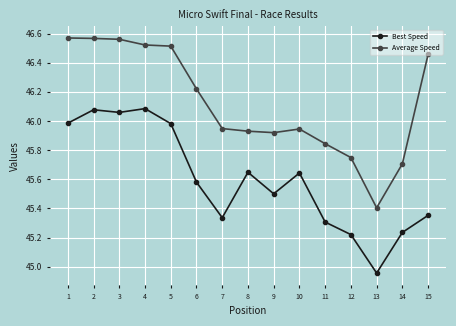

At which label does Best Speed reach its minimum?

13